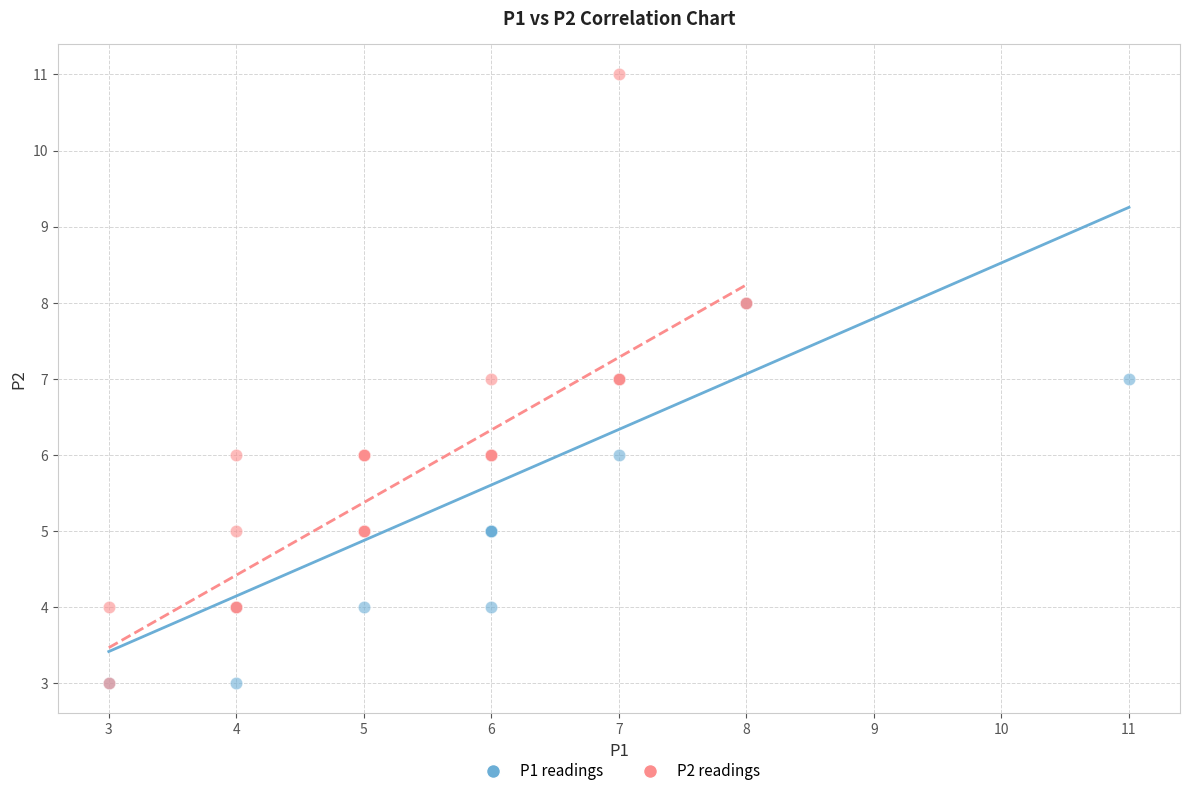

Which series contains the highest Y value?

P2 readings